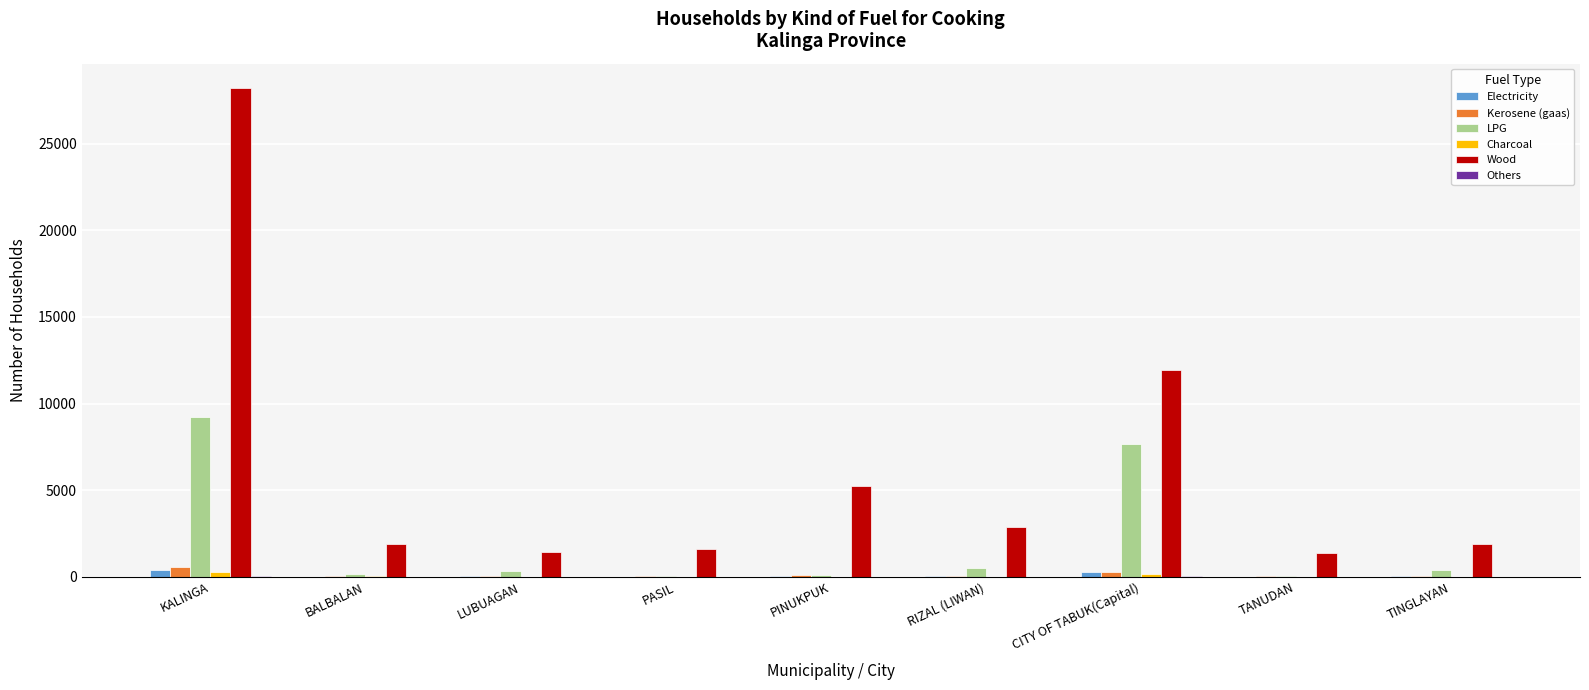

How many groups of bars are there?

9